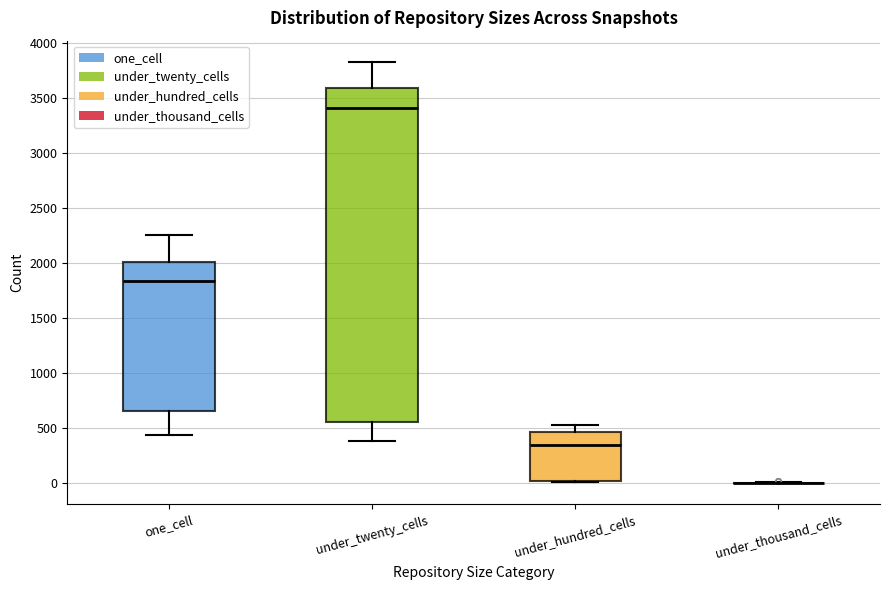

Reading left to right, transcribe this box plot: for each box, give where its median line is, the range the box spans, and where its two whiskers end, as read against the y-axis. The values are not printed on the chart, so give them approximately, as read against the axis.

one_cell: median 1850, box 650 to 2000, whiskers 450 to 2250
under_twenty_cells: median 3400, box 550 to 3600, whiskers 400 to 3850
under_hundred_cells: median 350, box 50 to 450, whiskers 0 to 550
under_thousand_cells: box collapsed to a line at 0, whiskers 0 to 0